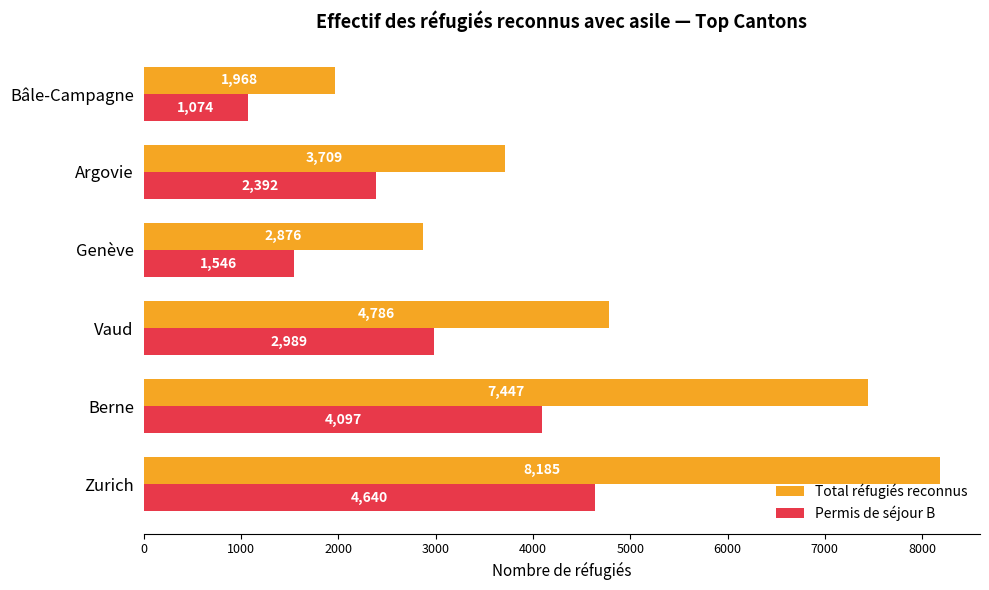

Between Vaud and Bâle-Campagne, which series saw the biggest shift?

Total réfugiés reconnus